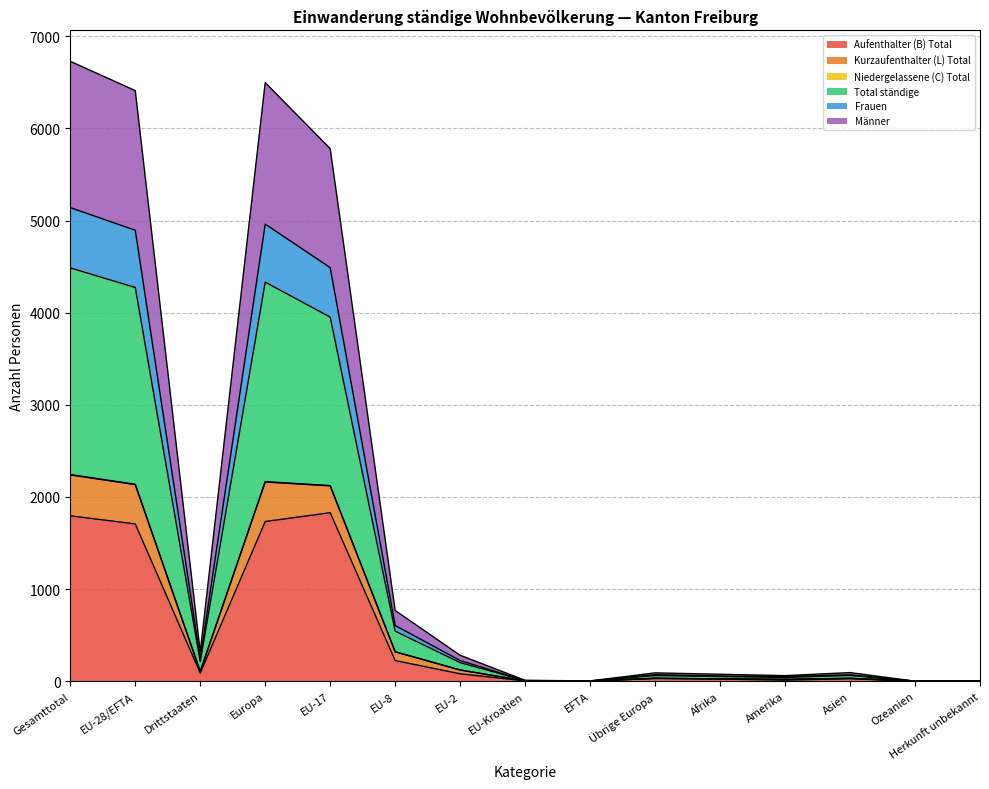

Is it true that Aufenthalter (B) Total equals 1114 at Ozeanien?

False